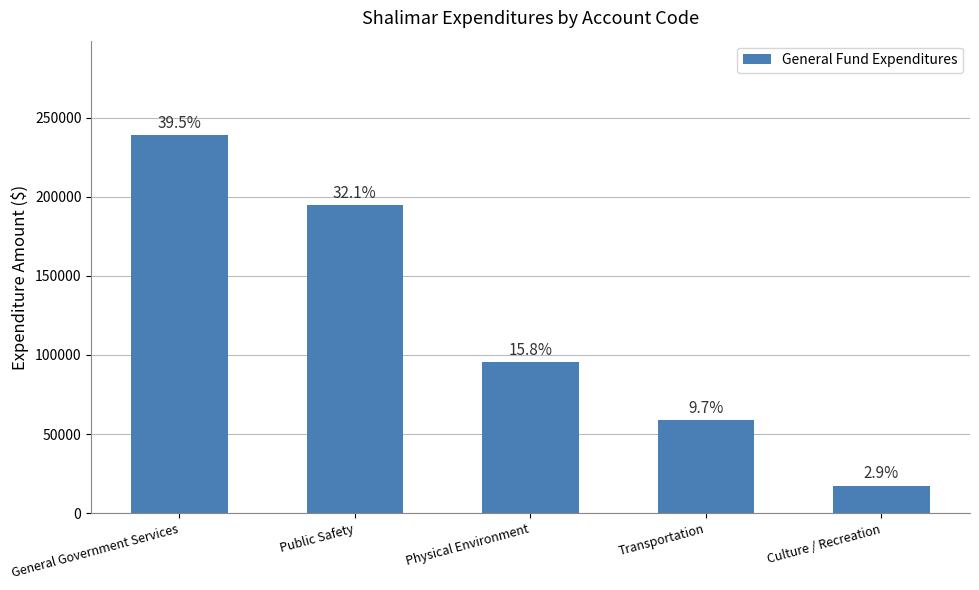

What is the smallest value displayed?

17515